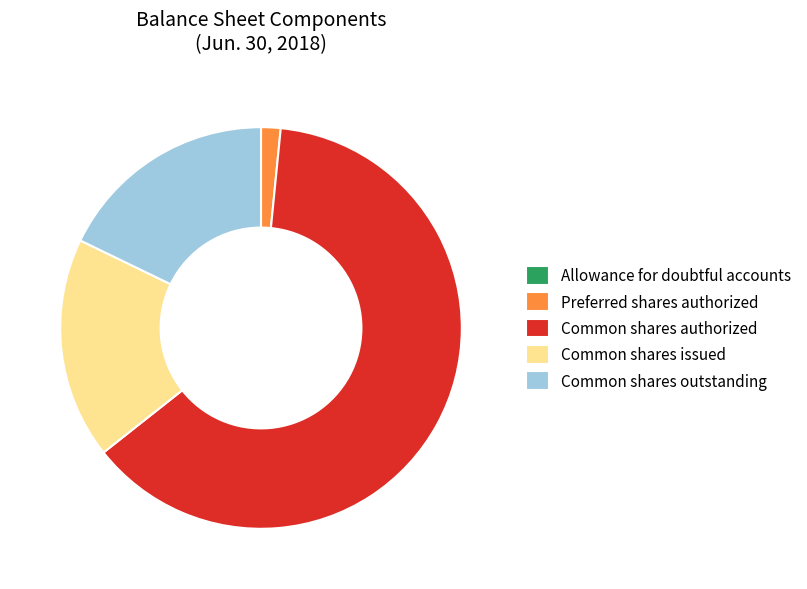

Which has a higher value, Common shares outstanding or Common shares authorized?

Common shares authorized